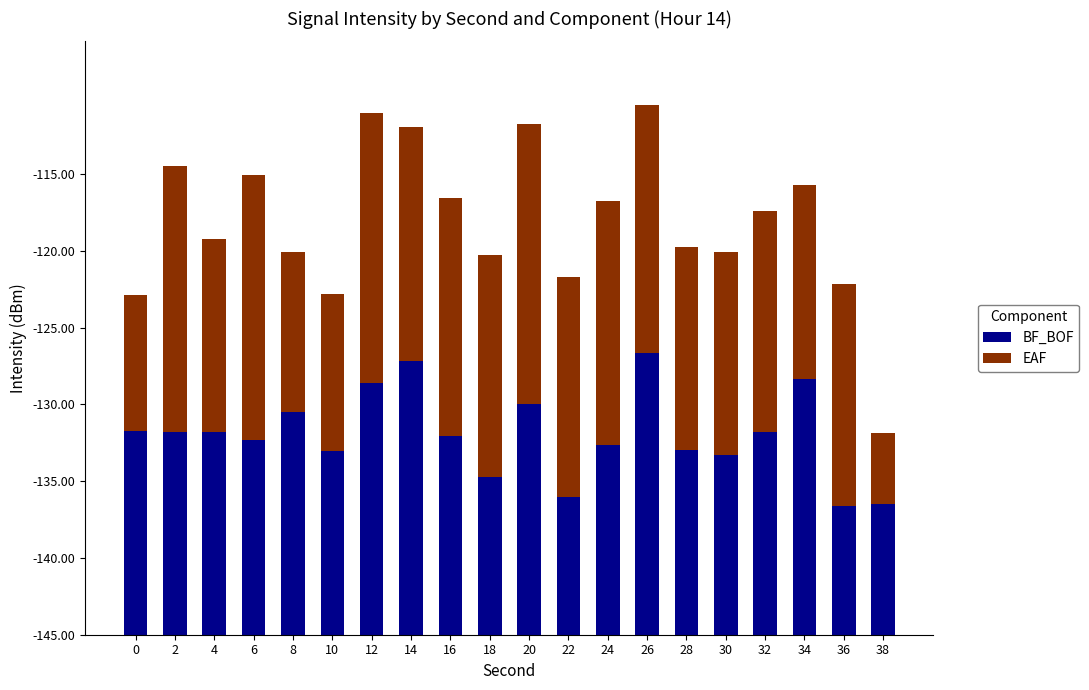

At which category is the sum across all series the highest?

26